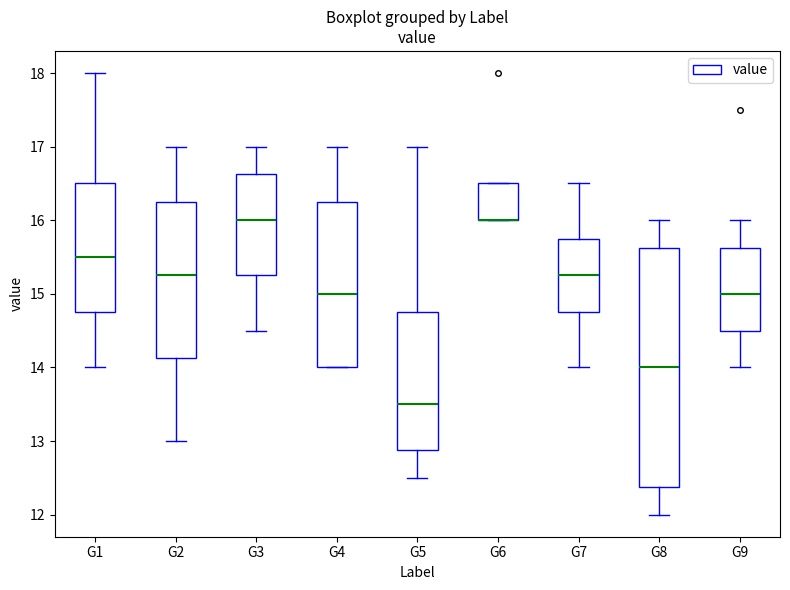

Which box is the tallest, from its lower edge to its upper edge?

G8